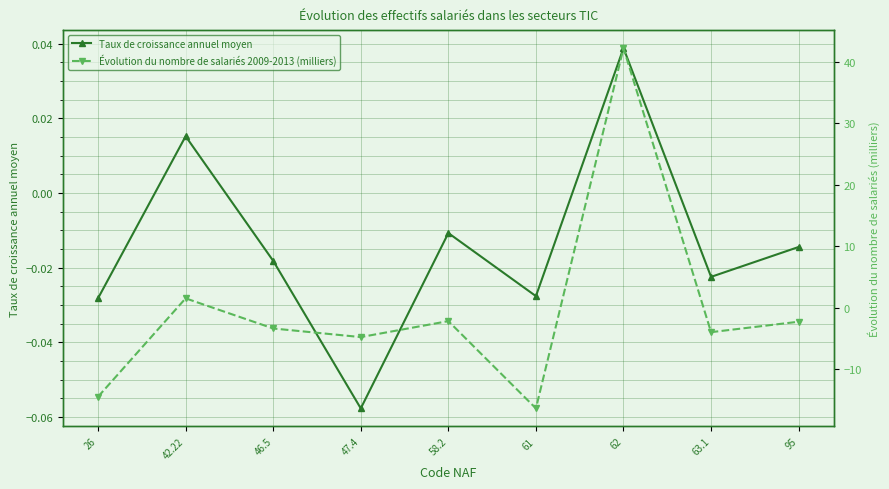

How many categories are shown in the chart?

9